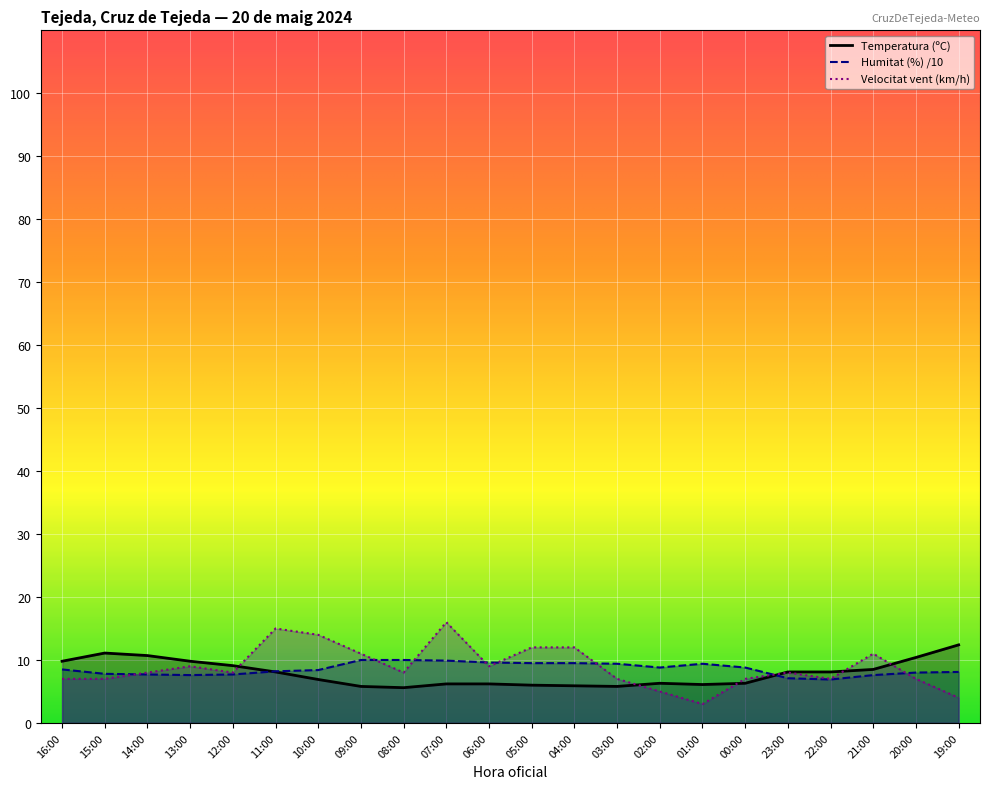

Which series has the widest spread of values?

Velocitat vent (km/h)